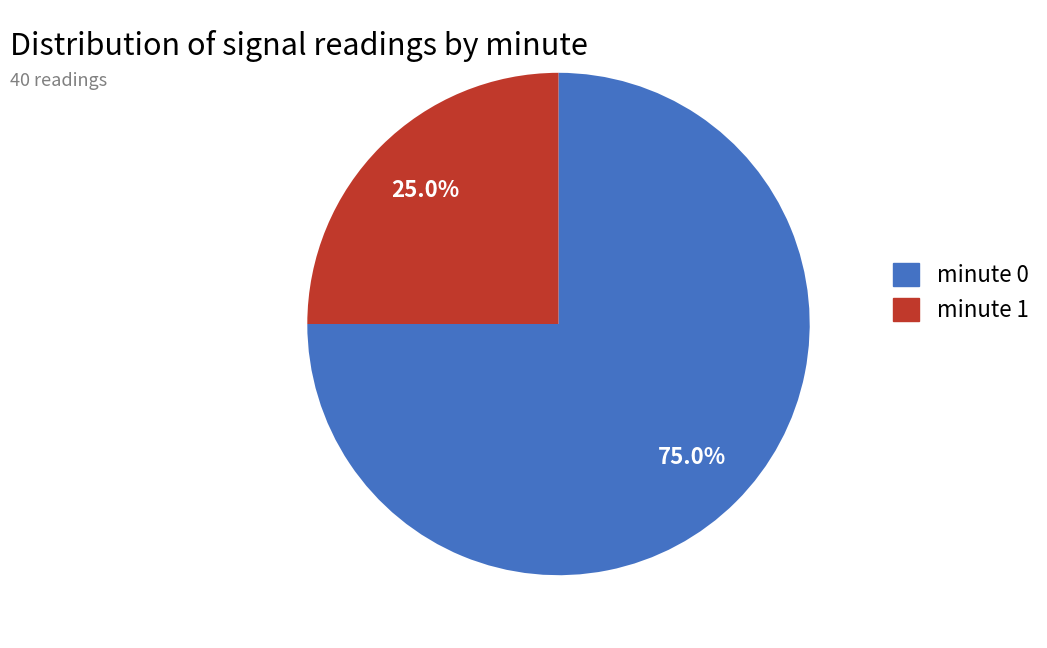

The minute 1 slice represents 25% of the pie. True or false?

True